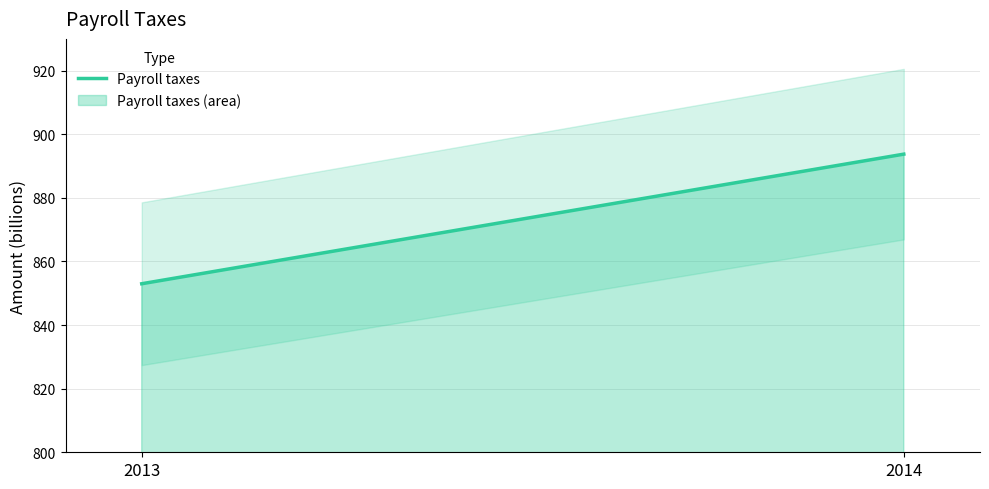

What is the average value?

873.4